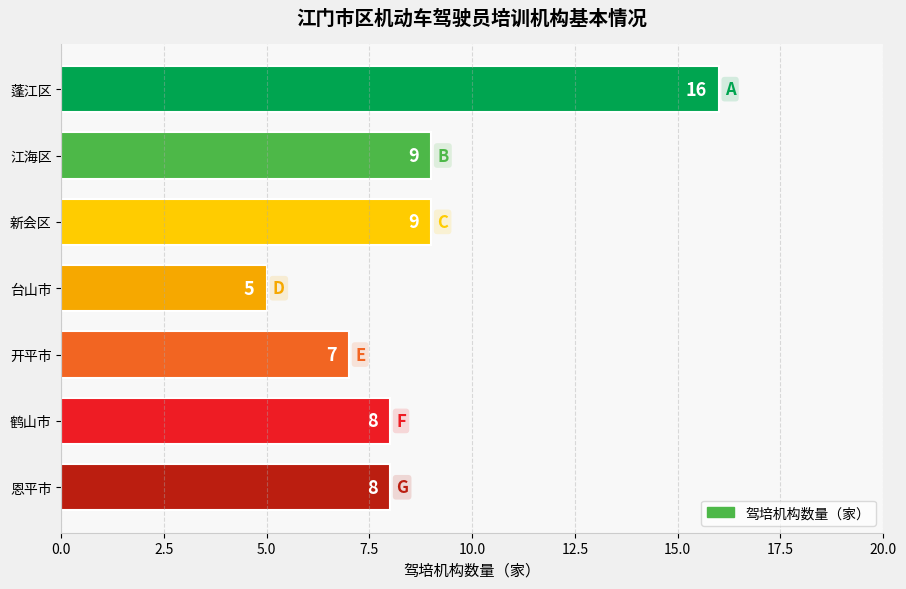

The chart shows a value of 8 at 恩平市. True or false?

True